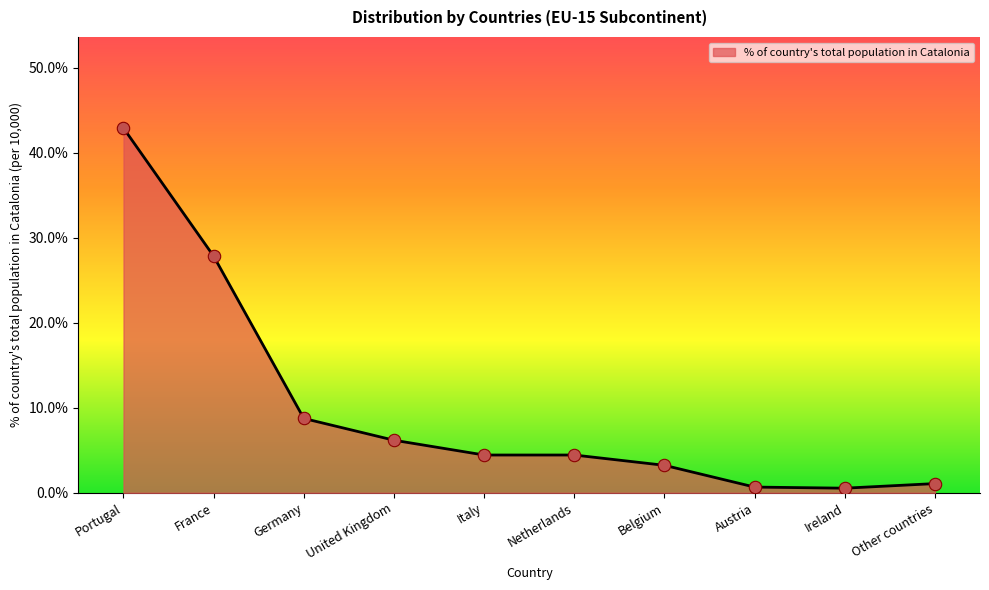

What is the change in value from Germany to Netherlands?

-4.3